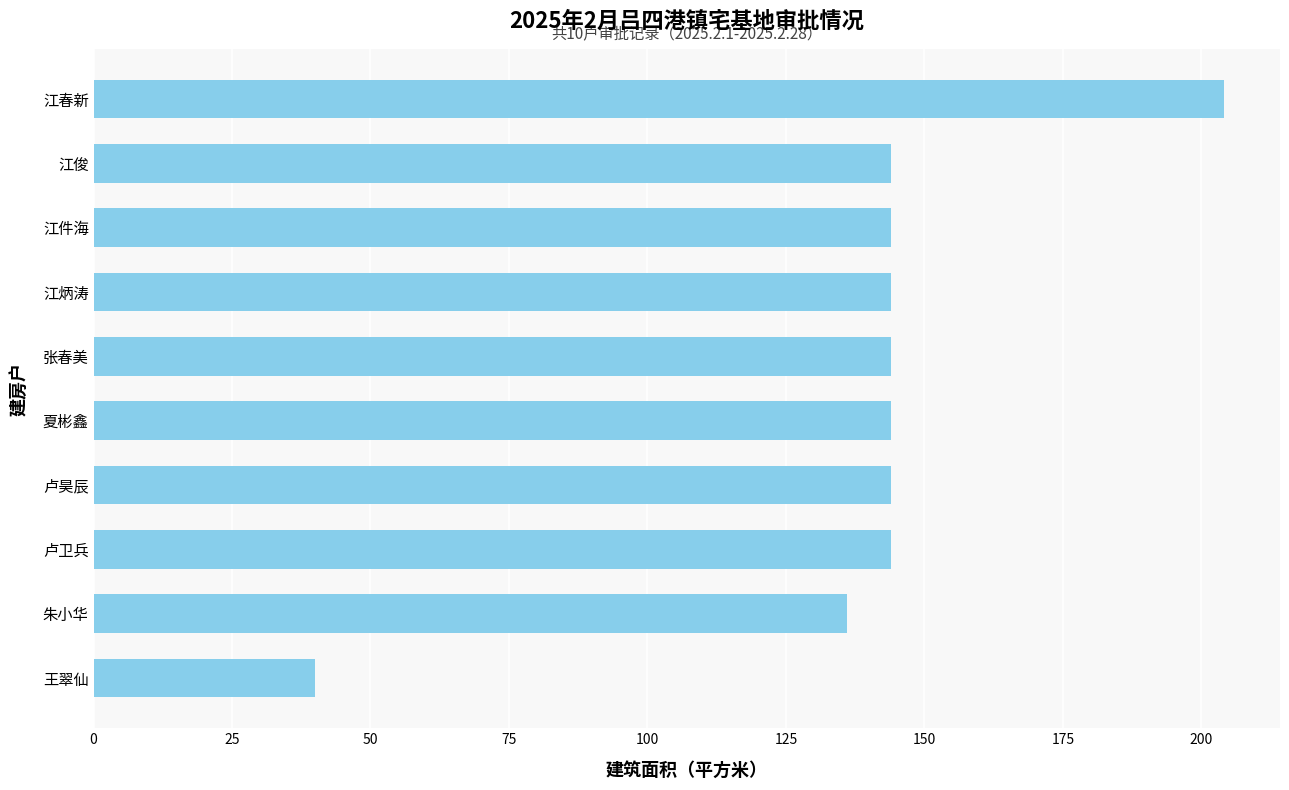

How many distinct data groups are displayed?

1